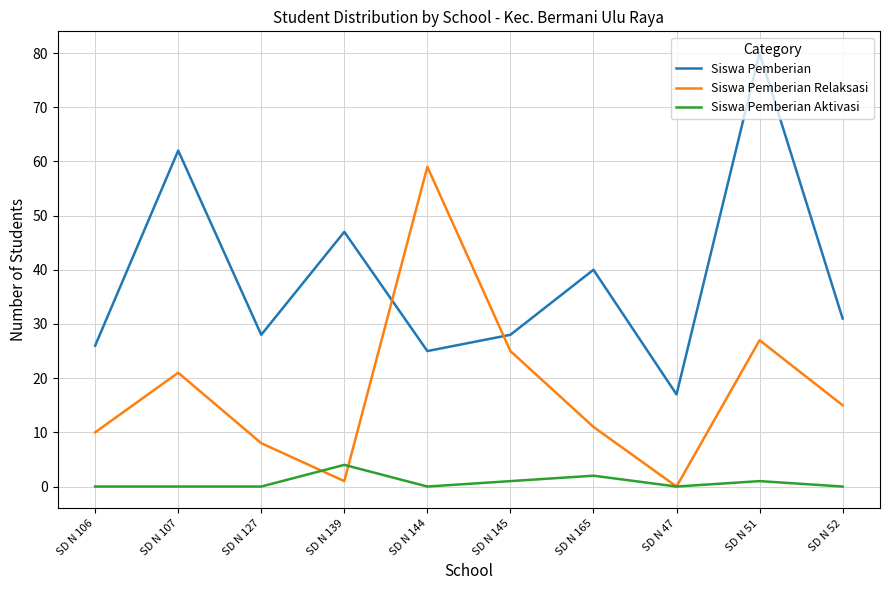

True or false: Siswa Pemberian has more than 1 interior local peaks.

True